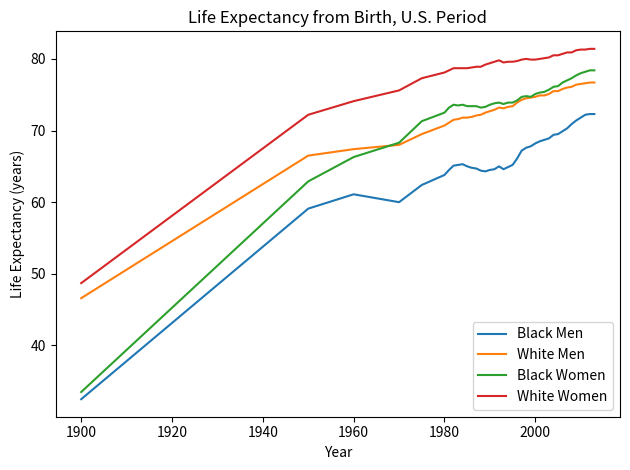

True or false: White Women and White Men cross at least once.

False